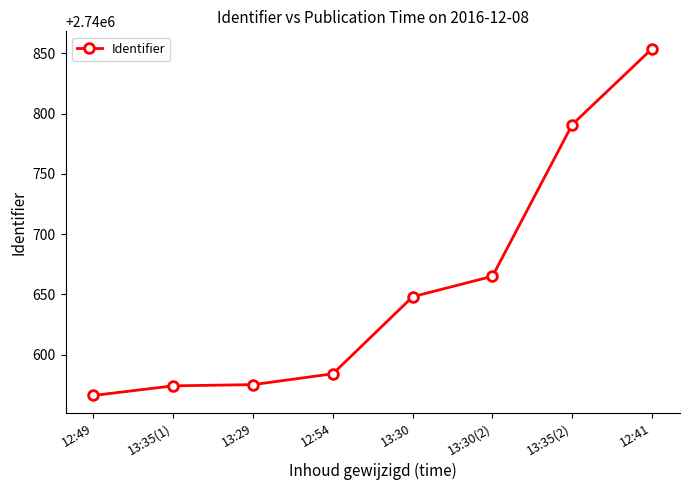

Approximately how many times larger is the value at 13:29 compared to 13:30?

1.0